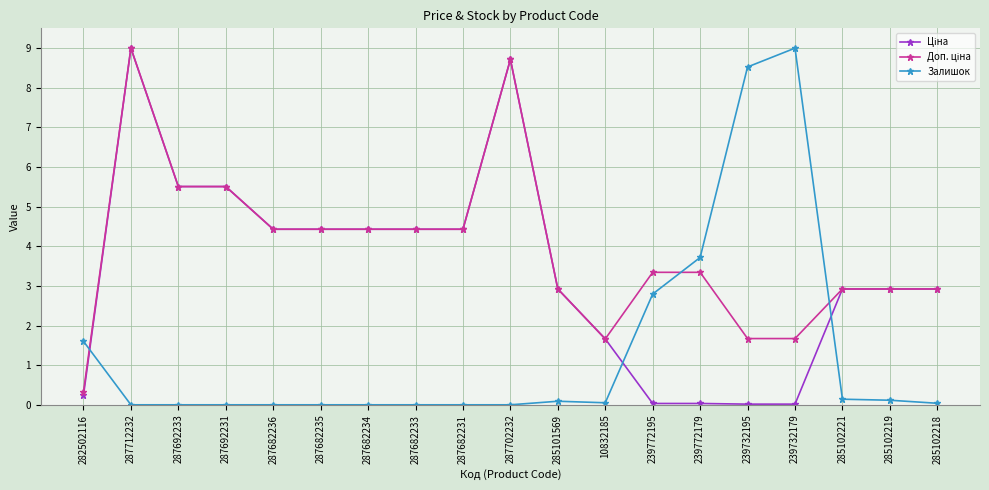

What is the spread (max minus min) of values at 287682231?

4.4